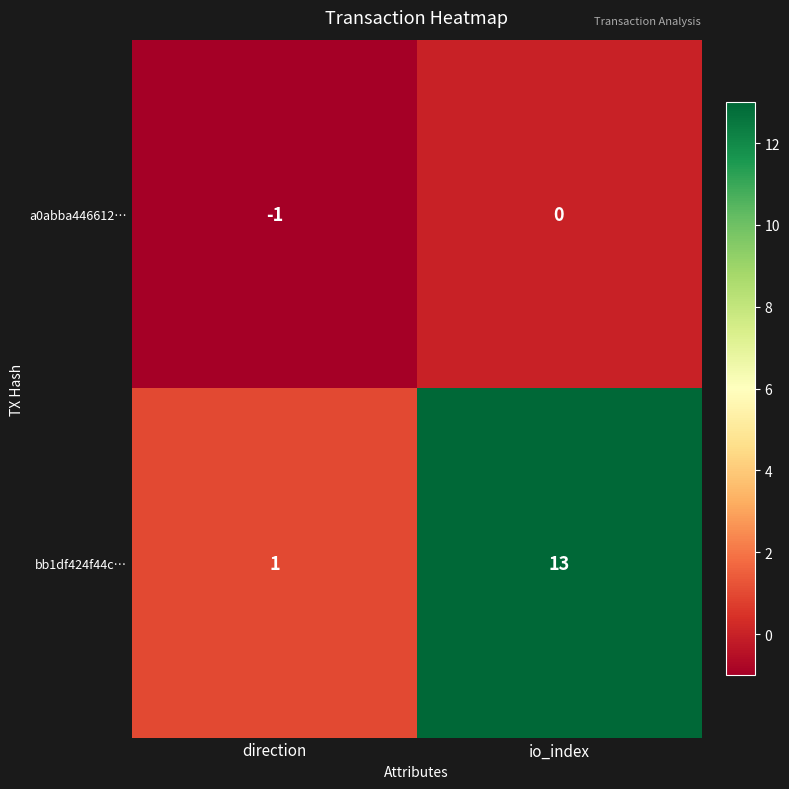

What is the sum of the bb1df424f44c… values at direction and io_index?

14